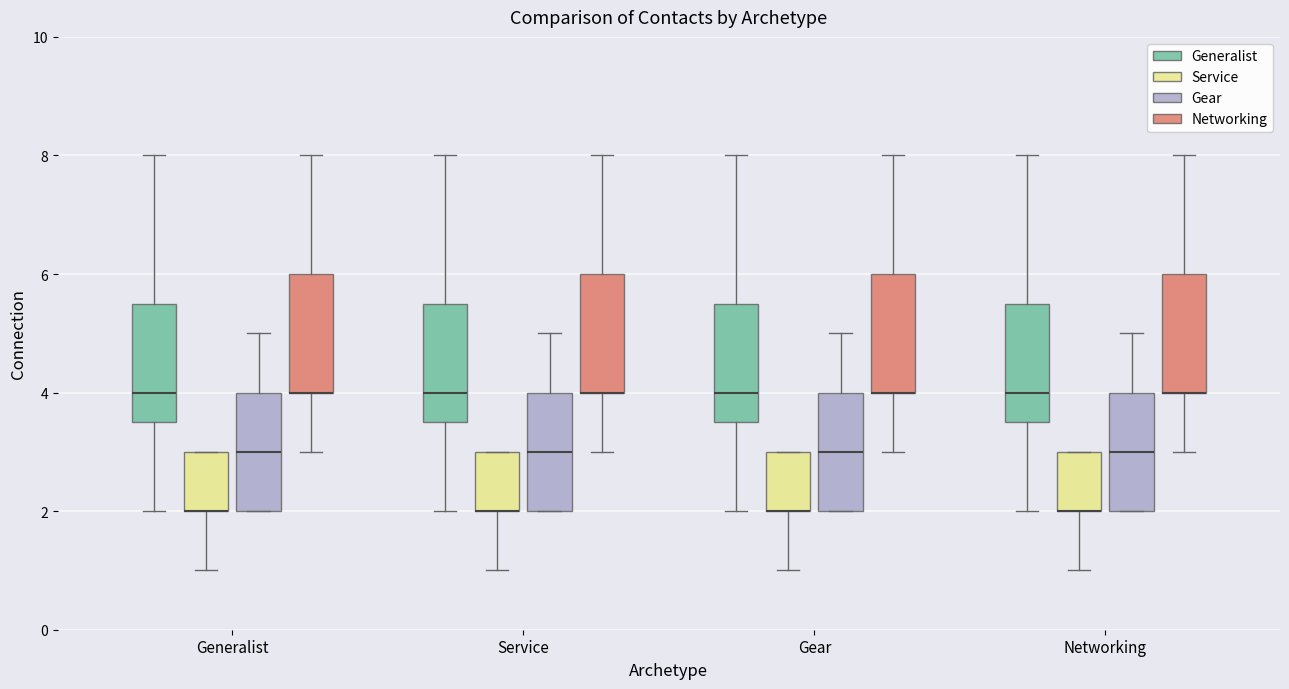

Where is the upper edge of the box for Gear (Service) on the y-axis? The values are not printed on the chart, so give them approximately, as read against the axis.

3.0